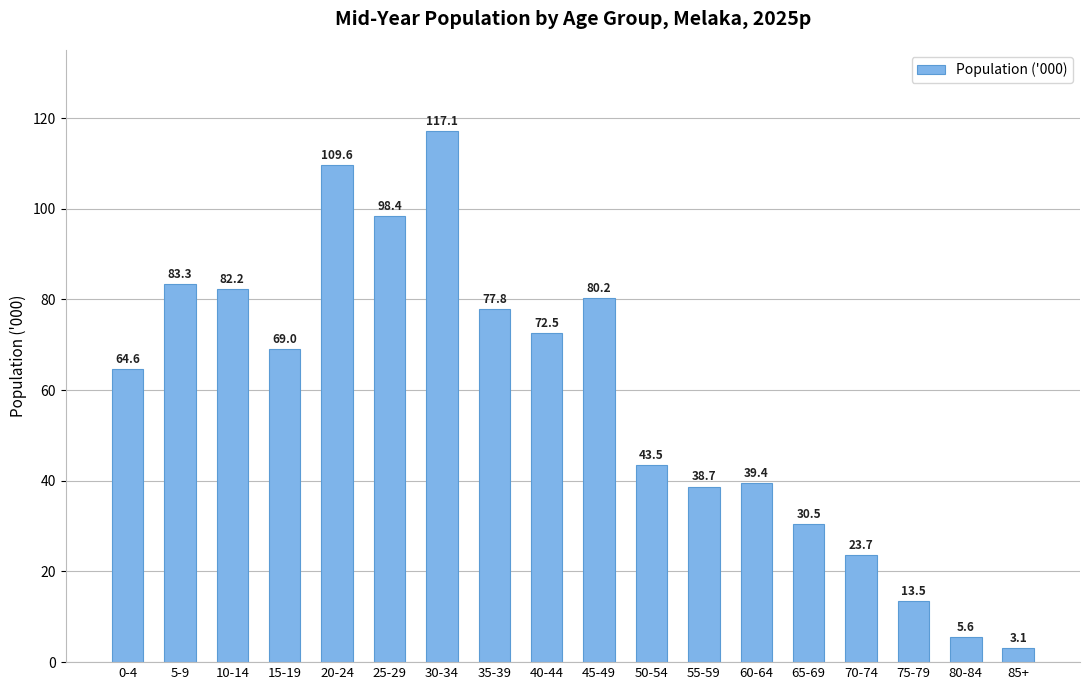

Approximately how many times larger is the value at 80-84 compared to 85+?

1.8